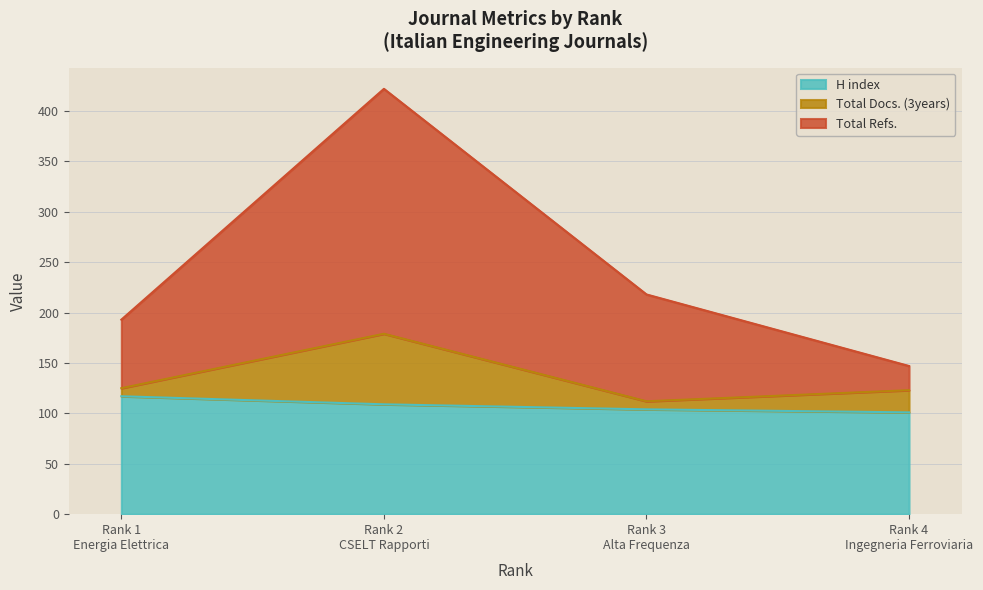

Is it true that H index equals 117 at Rank 1
Energia Elettrica?

True